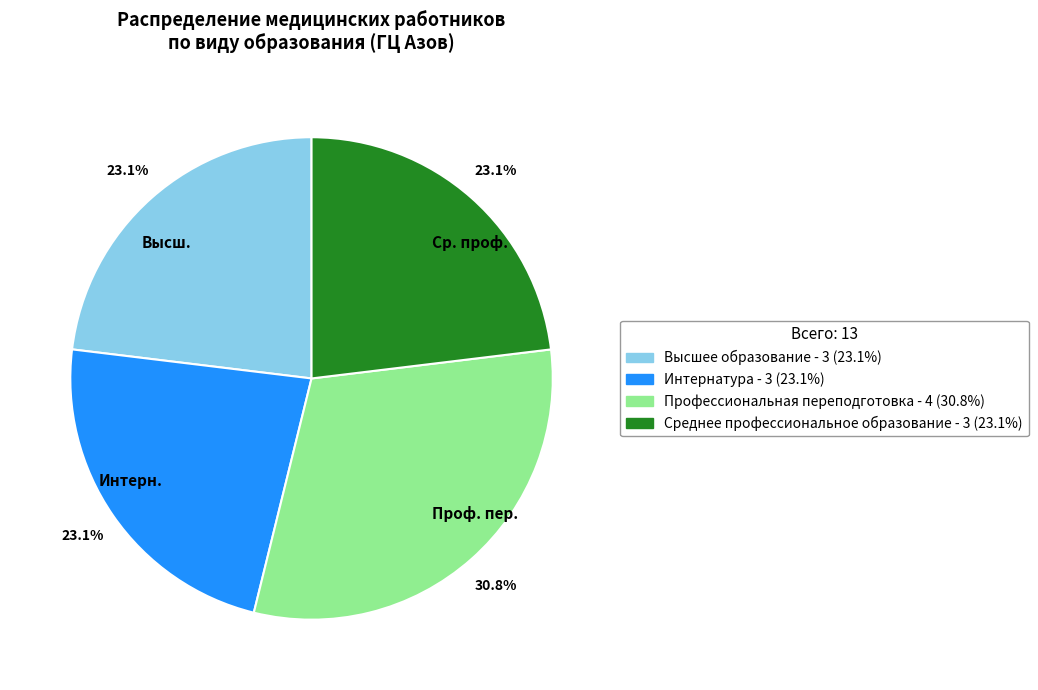

Is there a majority slice in this chart?

No